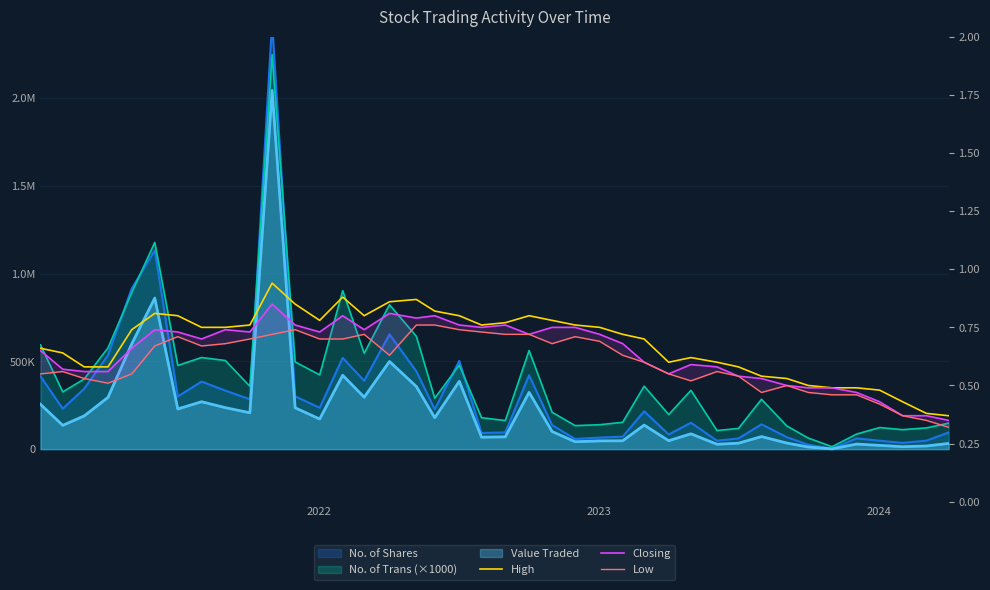

What is the difference between the maximum and minimum values in the High series?

0.6